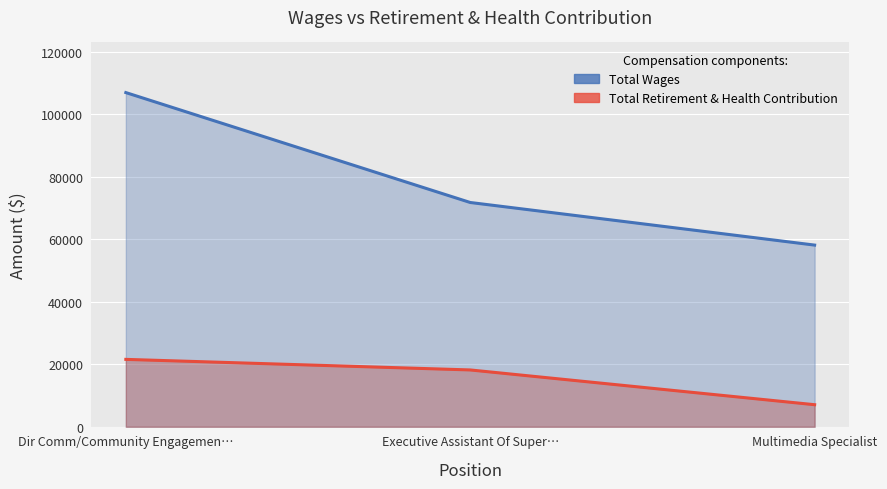

Which series has the widest spread of values?

Total Wages